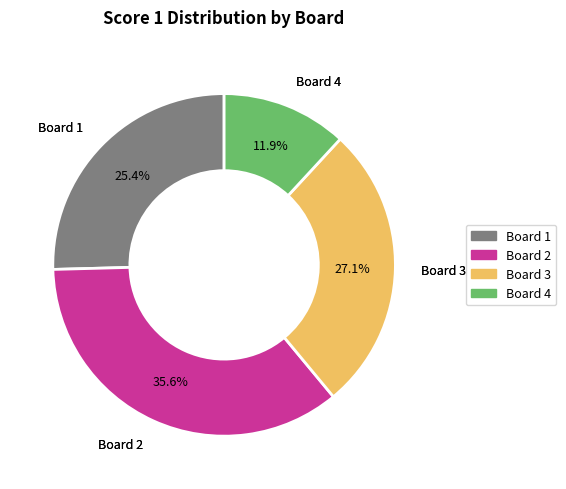

Is there any slice that represents more than half of the pie?

No